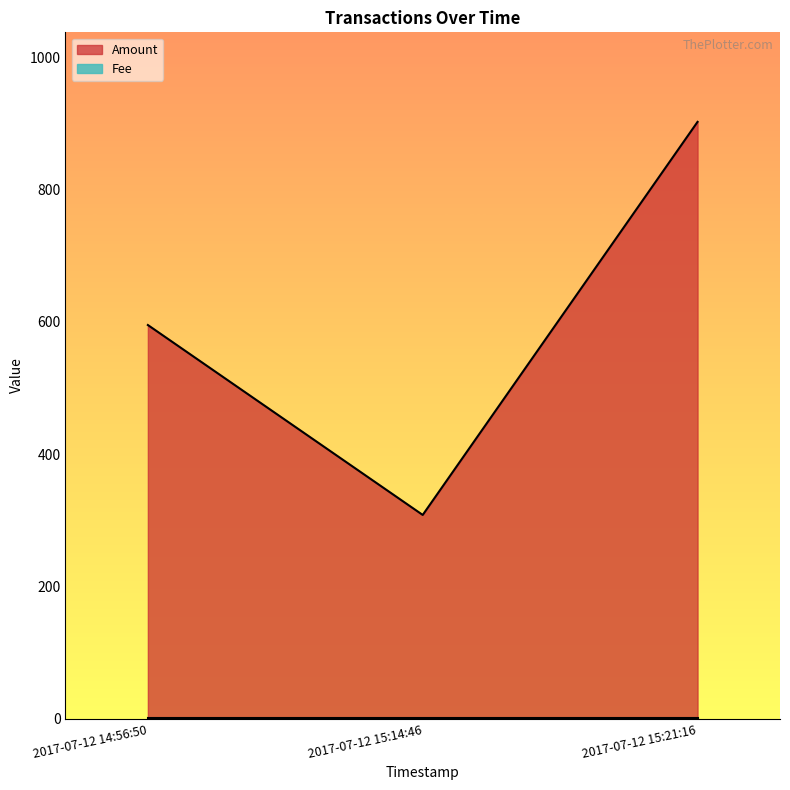

How many categories are shown in the chart?

3